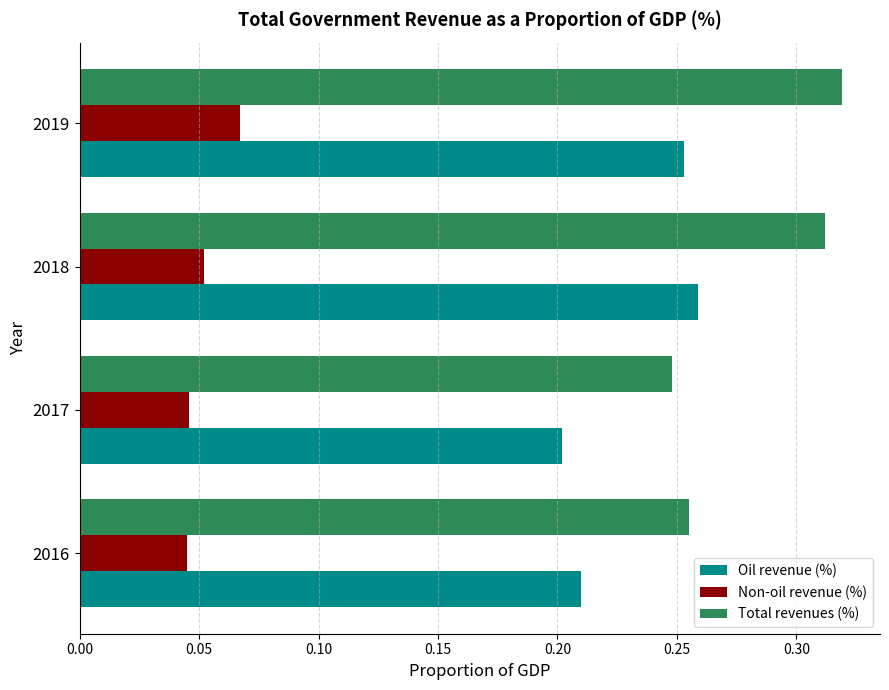

How many Total revenues (%) values are between 0 and 1?

4